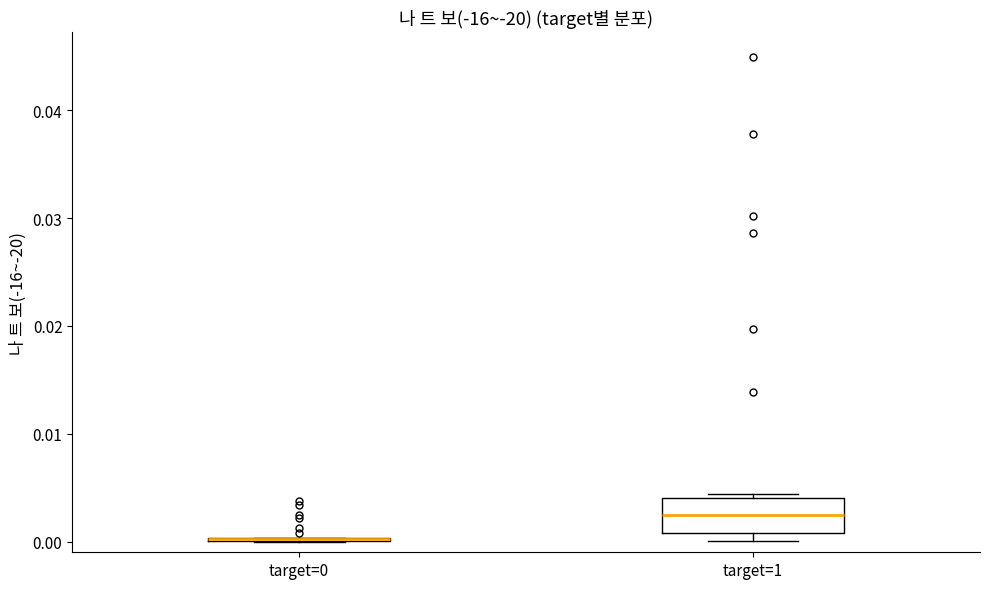

Reading left to right, read every box against the y-axis: the position of its median line, the range the box covers, and the ends of its whiskers. The values are not printed on the chart, so give them approximately, as read against the axis.

target=0: box collapsed to a line at 0.000, whiskers 0.000 to 0.000
target=1: median 0.002, box 0.001 to 0.004, whiskers 0.000 to 0.004 (just above the box's upper edge)